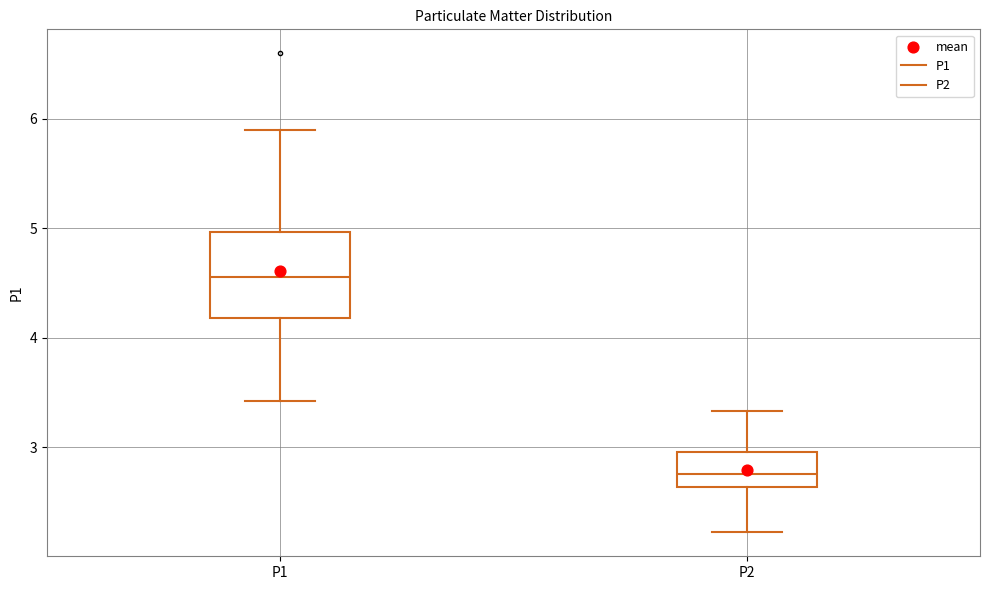

Reading left to right, read every box against the y-axis: the position of its median line, the range the box covers, and the ends of its whiskers. The values are not printed on the chart, so give them approximately, as read against the axis.

P1: median 4.6, box 4.2 to 5.0, whiskers 3.4 to 5.9
P2: median 2.8, box 2.6 to 3.0, whiskers 2.2 to 3.3